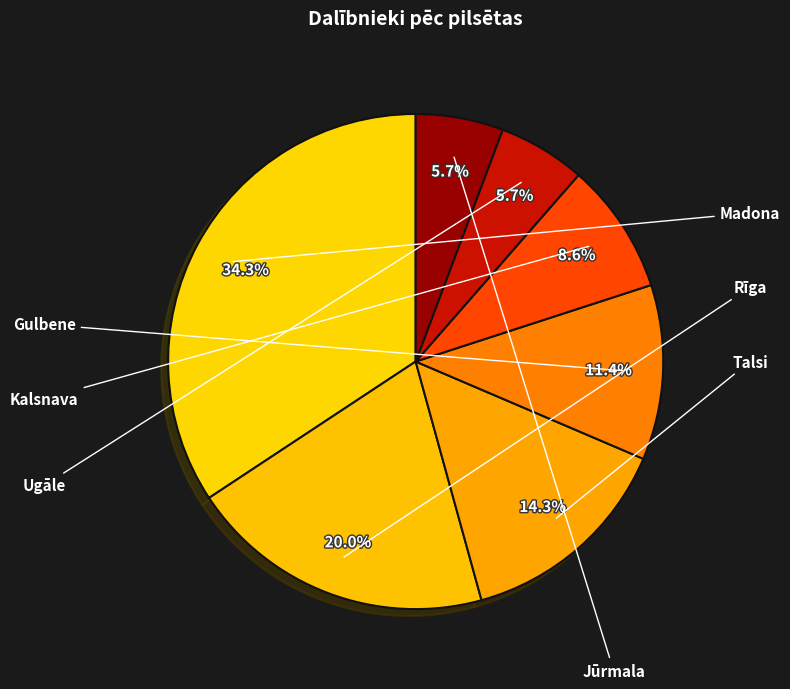

Count the number of slices in the pie.

7